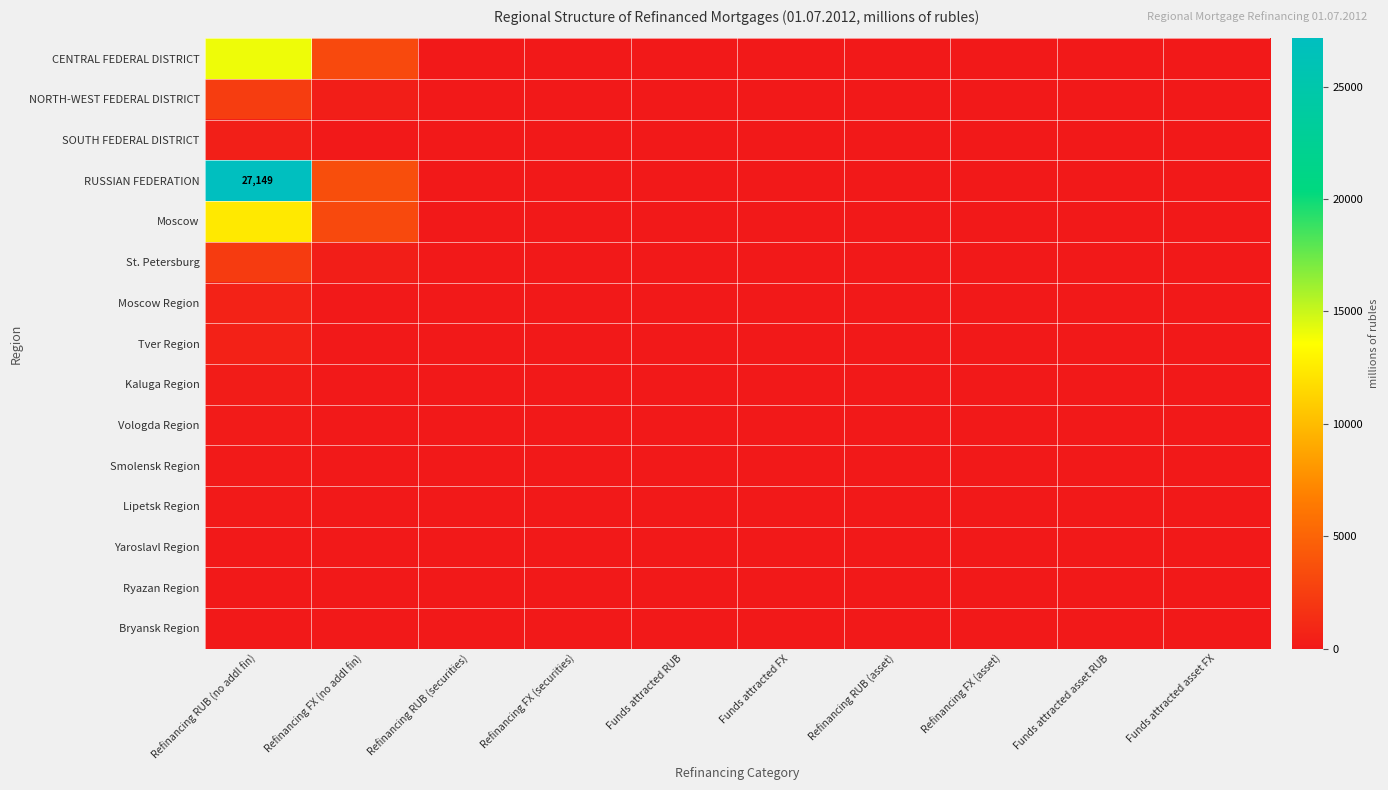

At which label is NORTH-WEST FEDERAL DISTRICT closest to 1209?

Refinancing FX (no addl fin)